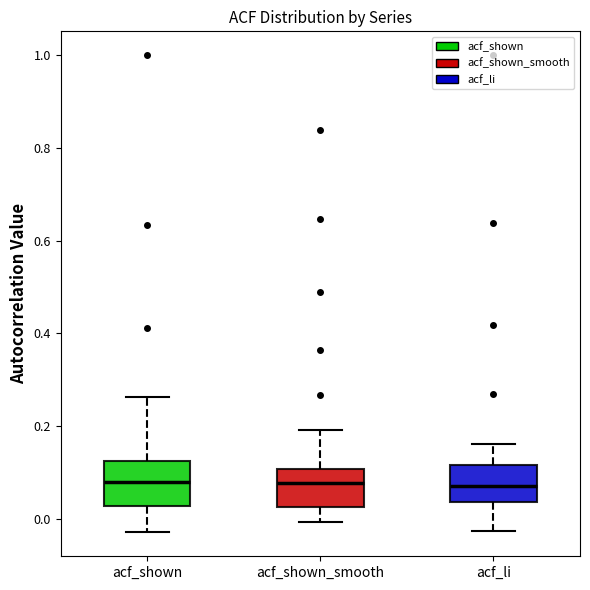

Reading left to right, transcribe this box plot: for each box, give where its median line is, the range the box spans, and where its two whiskers end, as read against the y-axis. The values are not printed on the chart, so give them approximately, as read against the axis.

acf_shown: median 0.08, box 0.02 to 0.12, whiskers -0.02 to 0.26
acf_shown_smooth: median 0.08, box 0.02 to 0.10, whiskers 0.00 to 0.20
acf_li: median 0.08, box 0.04 to 0.12, whiskers -0.02 to 0.16